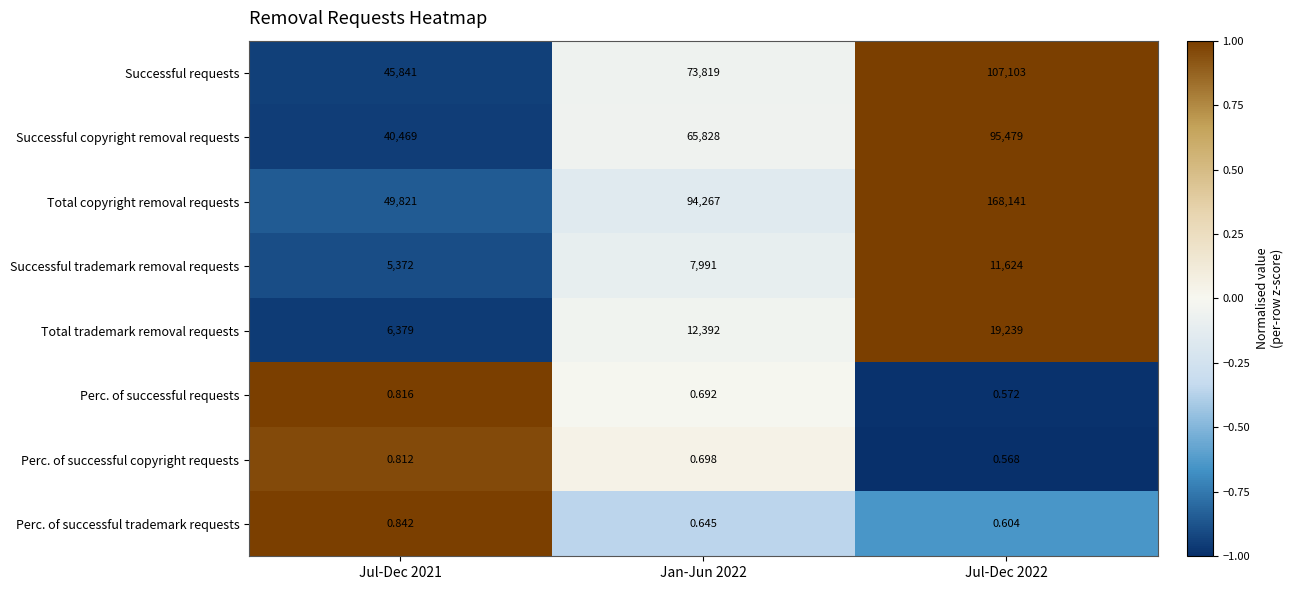

List the series in order of their peak value, lowest first.

Perc. of successful copyright requests, Perc. of successful requests, Perc. of successful trademark requests, Successful trademark removal requests, Total trademark removal requests, Successful copyright removal requests, Successful requests, Total copyright removal requests